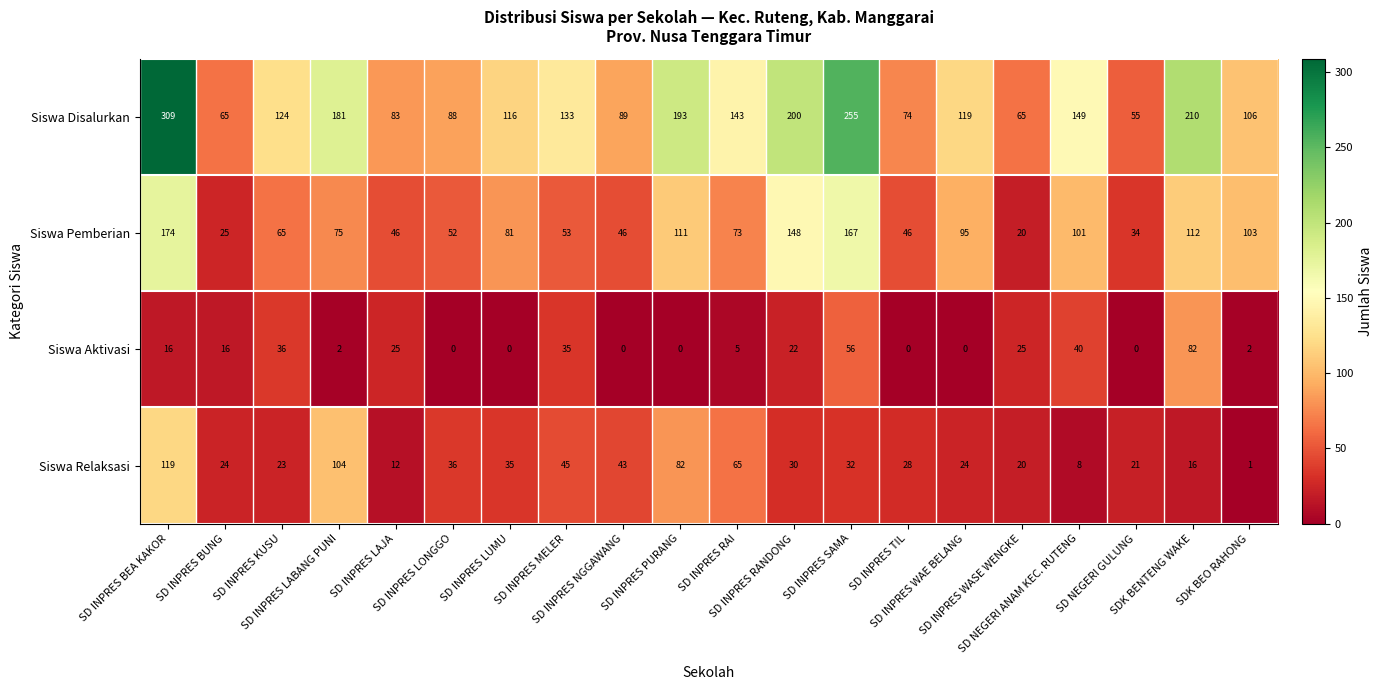

Which series has the largest total across all categories?

Siswa Disalurkan